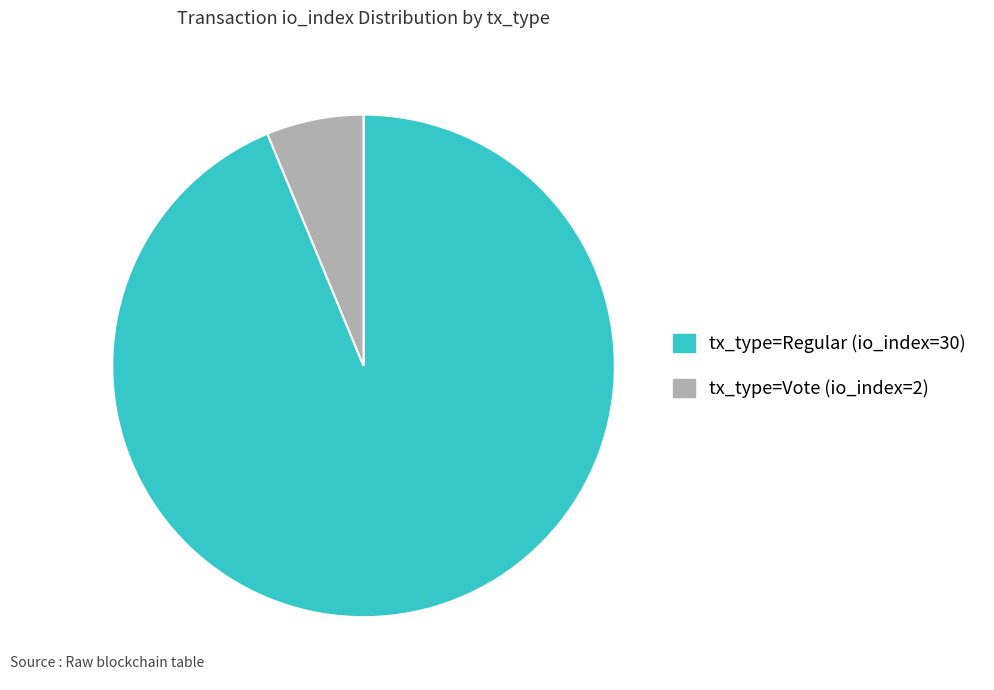

Rank the categories by value from lowest to highest.

tx_type=Vote (io_index=2), tx_type=Regular (io_index=30)